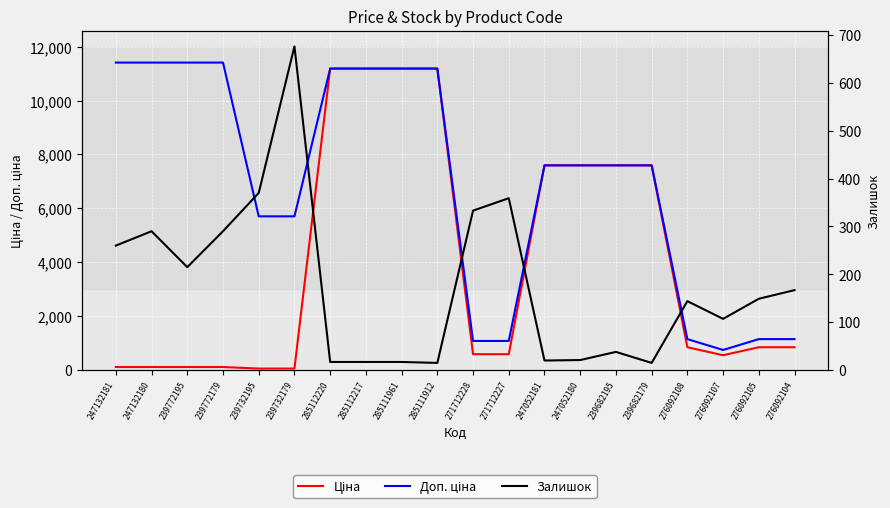

What position from the right is 239732195?

16